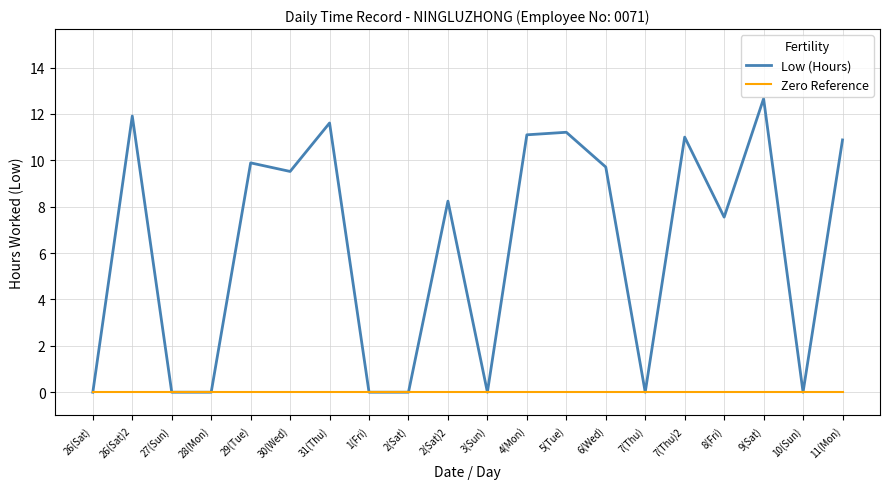

At which label is Low (Hours) closest to 6?

8(Fri)